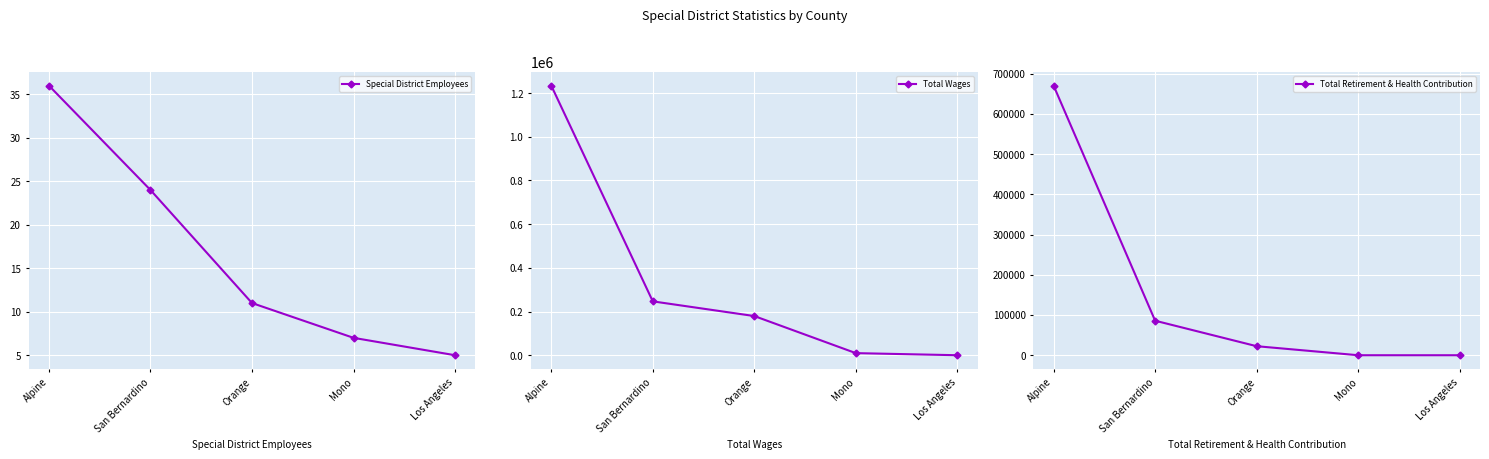

True or false: Total Wages has more than 1 interior local peaks.

False